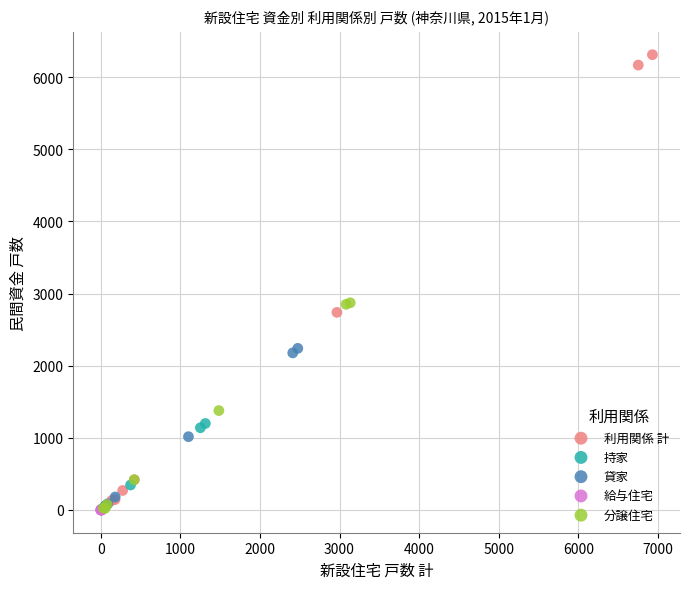

Which series contains the highest Y value?

利用関係 計